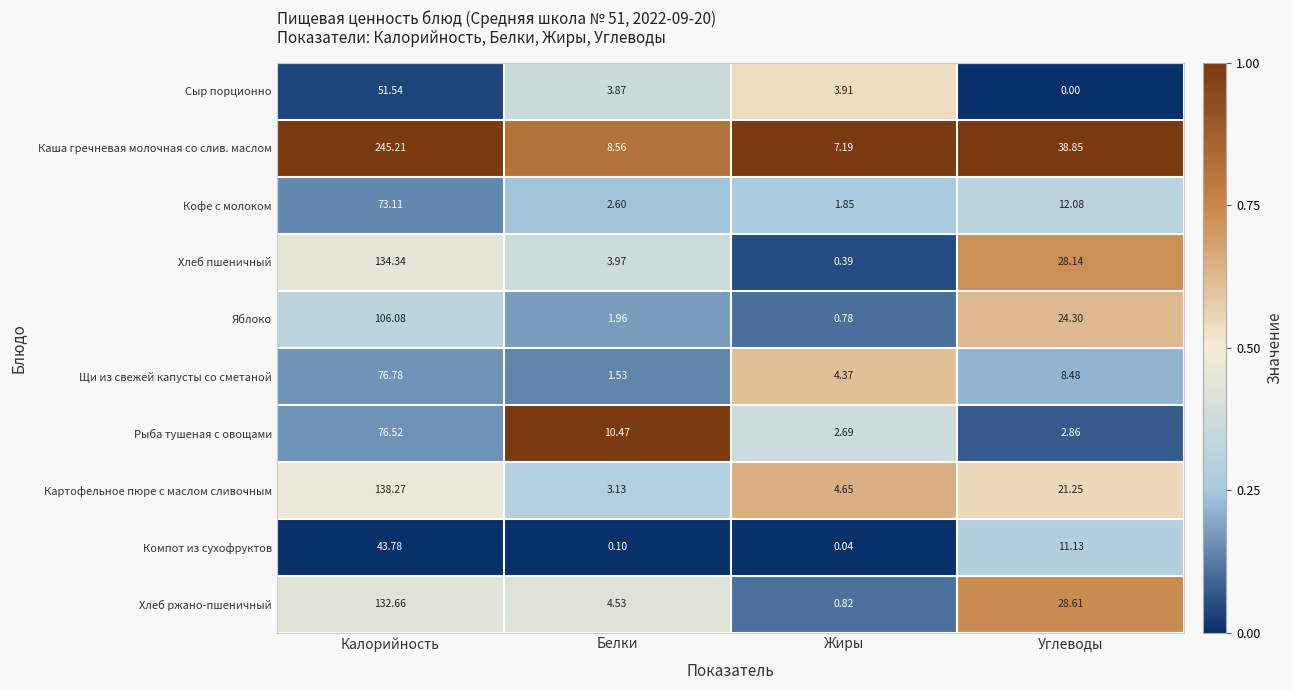

Which label corresponds to the largest value in the chart?

Калорийность